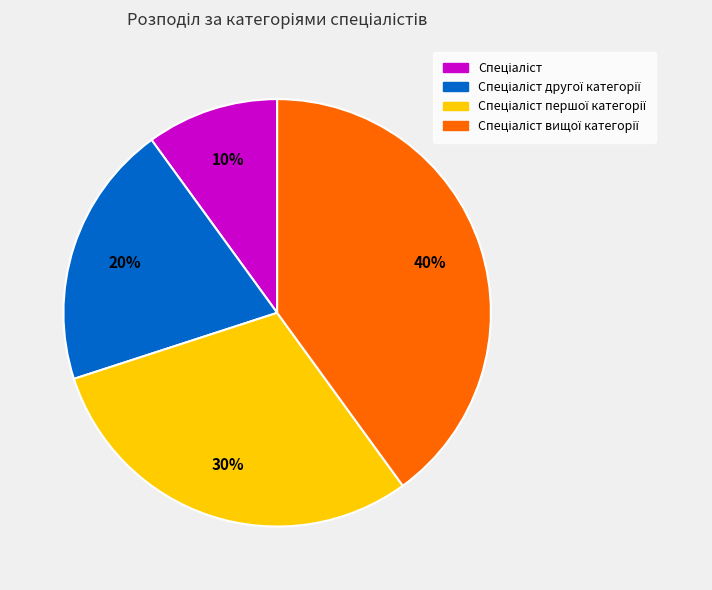

To the nearest percent, what is the average slice percentage?

25%